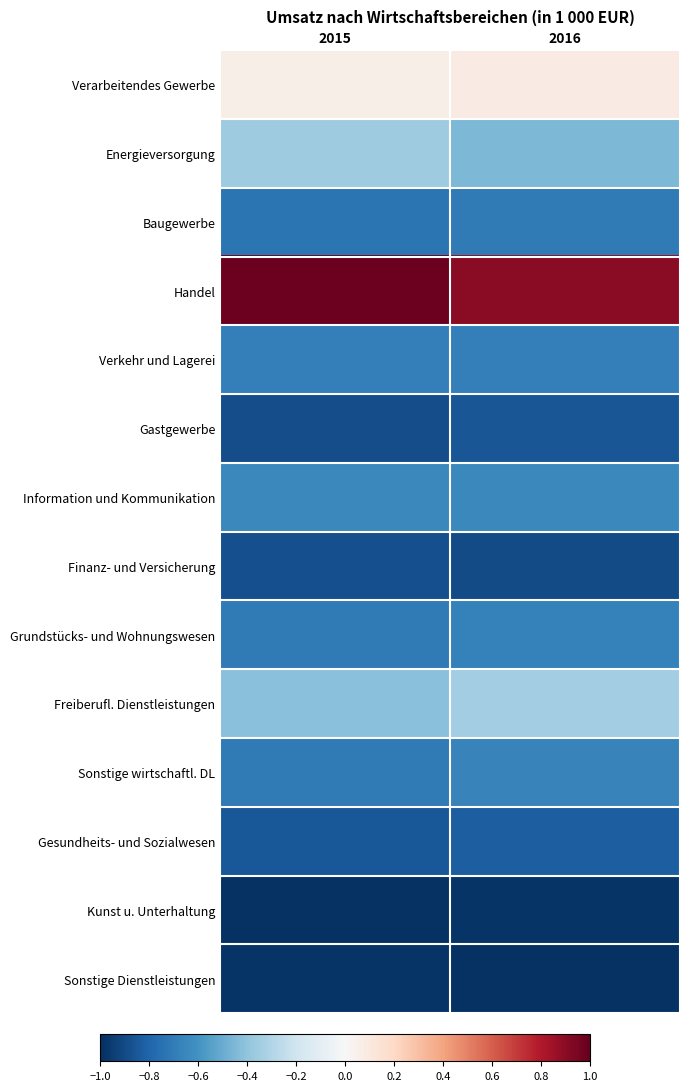

Reading left to right, transcribe all the data shown in this chart.

Verarbeitendes Gewerbe: 2015=0.1	2016=0.1
Energieversorgung: 2015=-0.4	2016=-0.4
Baugewerbe: 2015=-0.7	2016=-0.7
Handel: 2015=1.0	2016=0.9
Verkehr und Lagerei: 2015=-0.7	2016=-0.7
Gastgewerbe: 2015=-0.9	2016=-0.9
Information und Kommunikation: 2015=-0.6	2016=-0.6
Finanz- und Versicherung: 2015=-0.9	2016=-0.9
Grundstücks- und Wohnungswesen: 2015=-0.7	2016=-0.7
Freiberufl. Dienstleistungen: 2015=-0.4	2016=-0.3
Sonstige wirtschaftl. DL: 2015=-0.7	2016=-0.7
Gesundheits- und Sozialwesen: 2015=-0.8	2016=-0.8
Kunst u. Unterhaltung: 2015=-1.0	2016=-1.0
Sonstige Dienstleistungen: 2015=-1.0	2016=-1.0